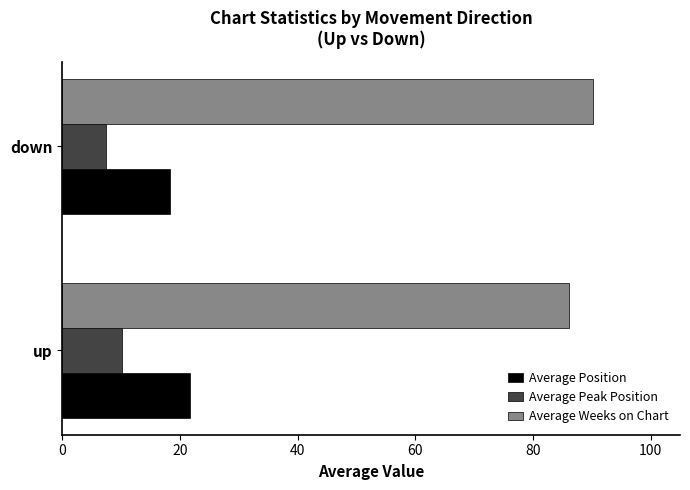

Which label corresponds to the largest value in the chart?

down